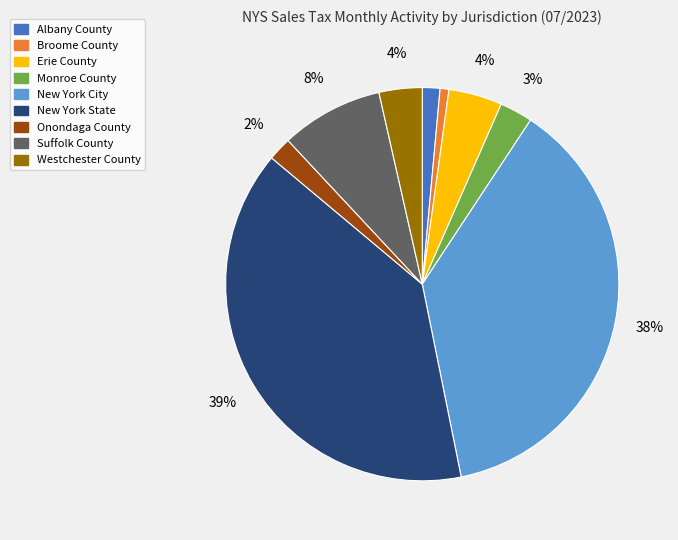

To the nearest percent, what portion does New York City represent?

38%